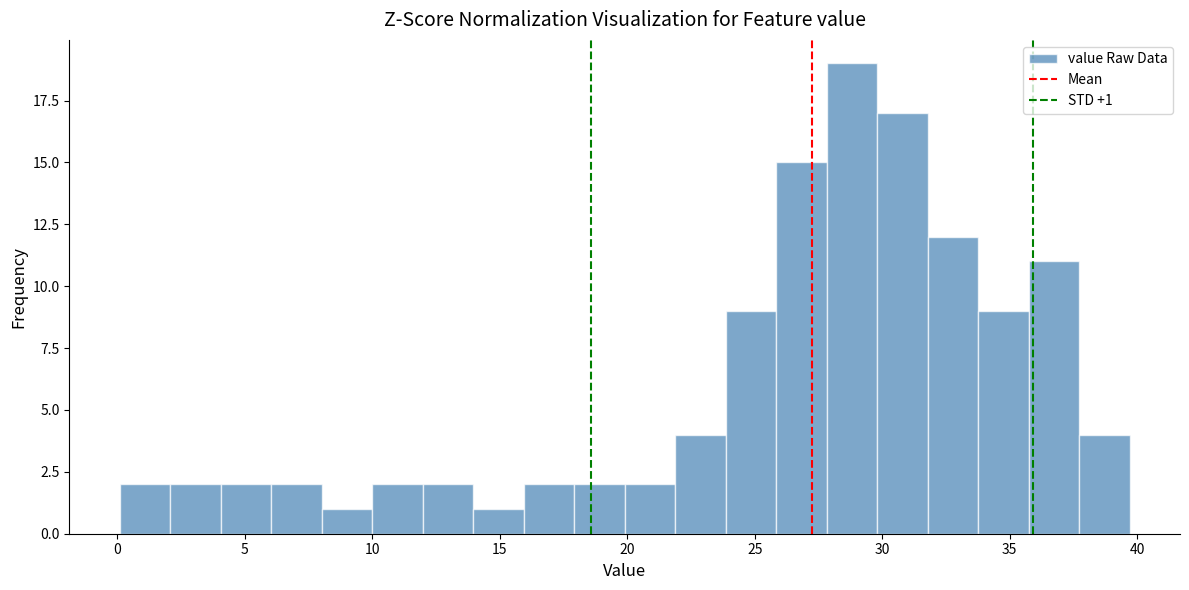

Read against the x-axis, roughly where is the centre of the tallest bar?

29.0